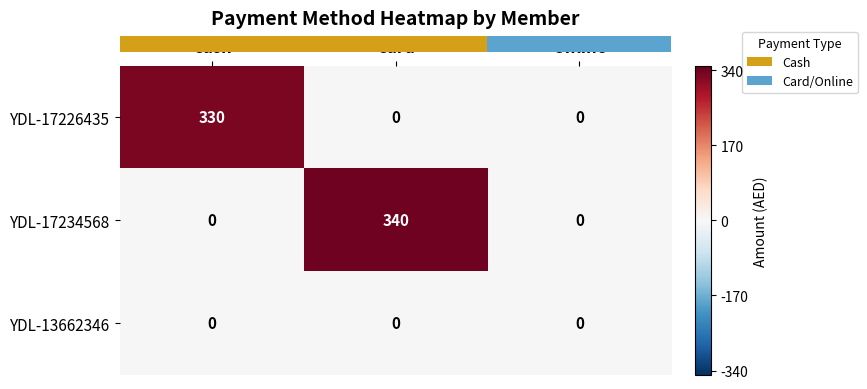

At which category does the chart reach its peak across all series?

Card